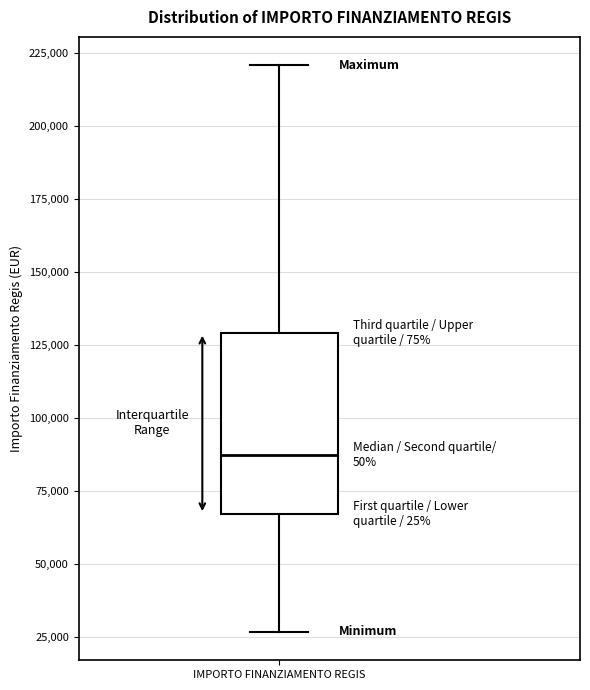

Transcribe this box plot: give where the median line is, the range the box spans, and where the two whiskers end, as read against the y-axis. The values are not printed on the chart, so give them approximately, as read against the axis.

median 85000, box 65000 to 130000, whiskers 25000 to 220000